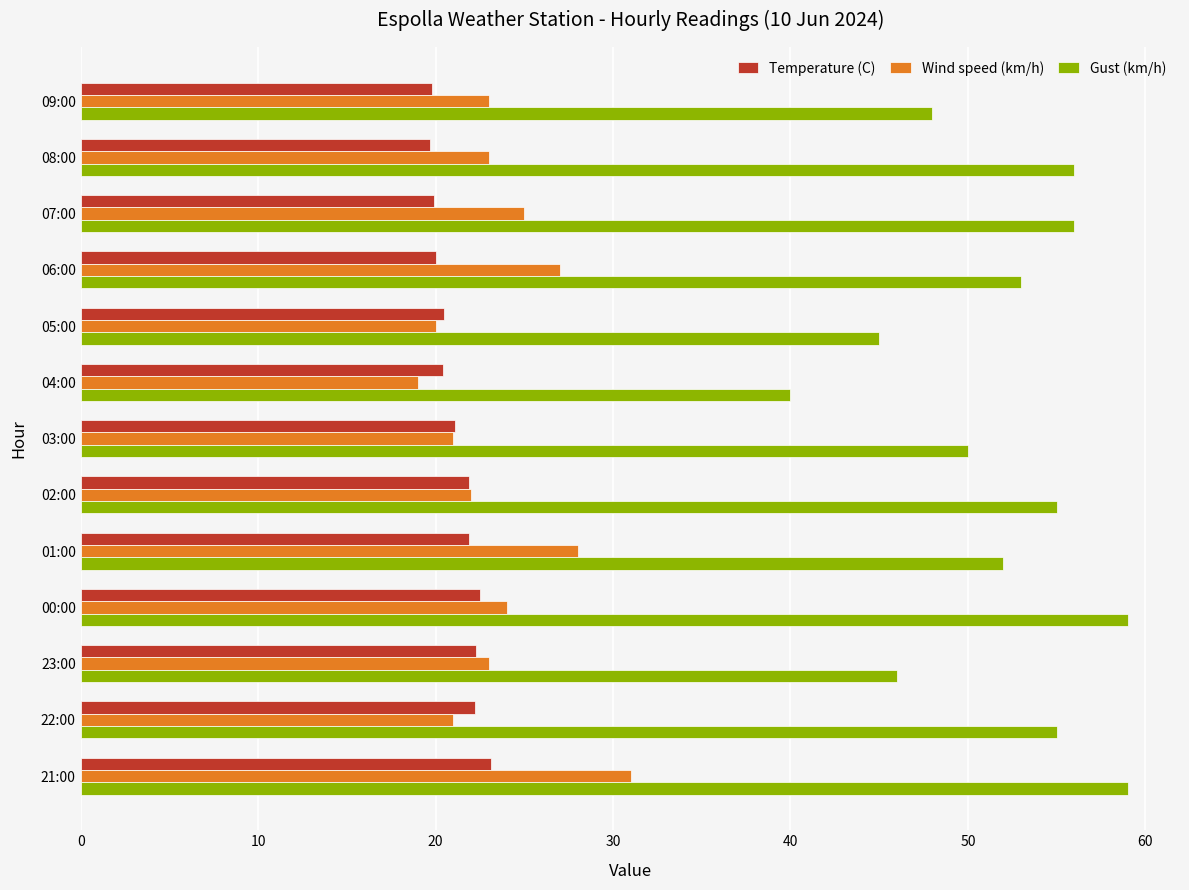

What is the highest value of the Temperature (C) series?

23.1